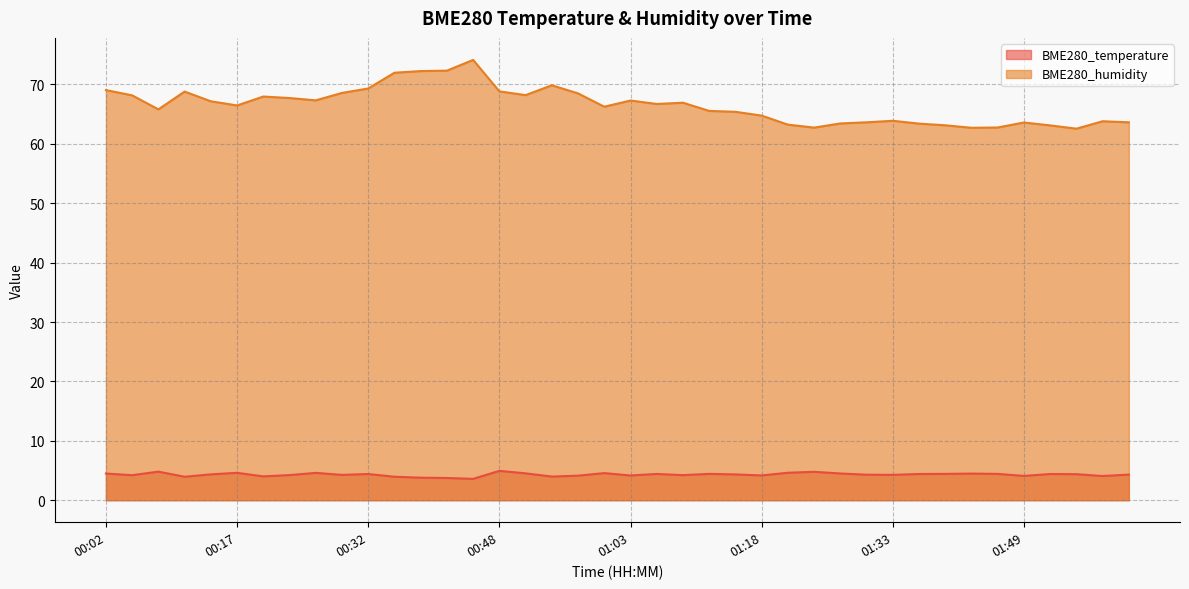

Reading left to right, transcribe all the data shown in this chart.

BME280_temperature: 00:02=4.5	00:05=4.2	00:08=4.8	00:11=4.0	00:14=4.3	00:17=4.6	00:20=4.0	00:23=4.2	00:26=4.6	00:29=4.3	00:32=4.4	00:36=4.0	00:39=3.8	00:42=3.7	00:45=3.6	00:48=4.9	00:51=4.5	00:54=4.0	00:57=4.1	01:00=4.6	01:03=4.2	01:06=4.4	01:09=4.2	01:12=4.4	01:15=4.3	01:18=4.2	01:21=4.6	01:24=4.8	01:27=4.5	01:30=4.3	01:33=4.3	01:36=4.4	01:39=4.4	01:42=4.5	01:45=4.4	01:49=4.1	01:52=4.4	01:55=4.4	01:58=4.1	02:01=4.3
BME280_humidity: 00:02=69.1	00:05=68.2	00:08=65.8	00:11=68.8	00:14=67.2	00:17=66.5	00:20=68.0	00:23=67.7	00:26=67.3	00:29=68.6	00:32=69.3	00:36=72.0	00:39=72.3	00:42=72.3	00:45=74.1	00:48=68.8	00:51=68.2	00:54=69.9	00:57=68.5	01:00=66.3	01:03=67.3	01:06=66.7	01:09=66.9	01:12=65.5	01:15=65.4	01:18=64.8	01:21=63.2	01:24=62.7	01:27=63.4	01:30=63.6	01:33=63.9	01:36=63.4	01:39=63.1	01:42=62.7	01:45=62.8	01:49=63.6	01:52=63.1	01:55=62.6	01:58=63.8	02:01=63.6